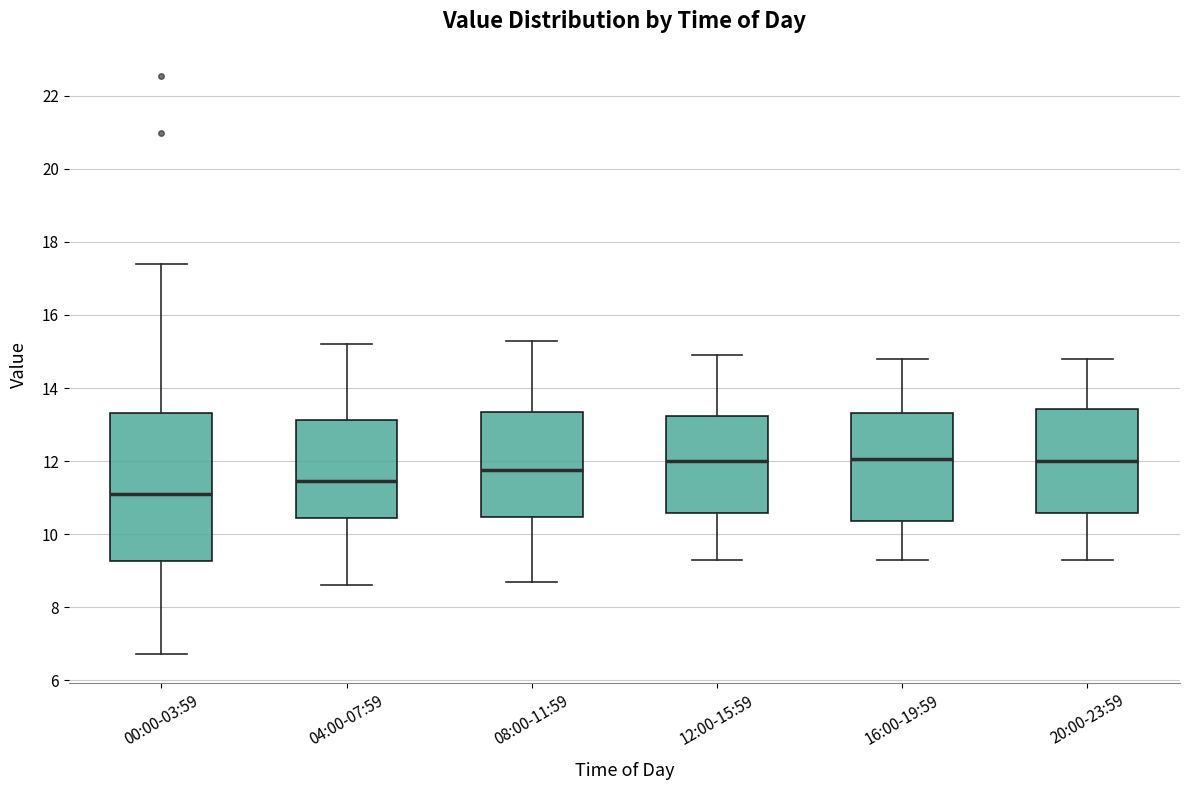

Reading left to right, read every box against the y-axis: the position of its median line, the range the box covers, and the ends of its whiskers. The values are not printed on the chart, so give them approximately, as read against the axis.

00:00-03:59: median 11.2, box 9.2 to 13.4, whiskers 6.8 to 17.4
04:00-07:59: median 11.4, box 10.4 to 13.2, whiskers 8.6 to 15.2
08:00-11:59: median 11.8, box 10.4 to 13.4, whiskers 8.8 to 15.4
12:00-15:59: median 12.0, box 10.6 to 13.2, whiskers 9.4 to 15.0
16:00-19:59: median 12.0, box 10.4 to 13.4, whiskers 9.4 to 14.8
20:00-23:59: median 12.0, box 10.6 to 13.4, whiskers 9.4 to 14.8